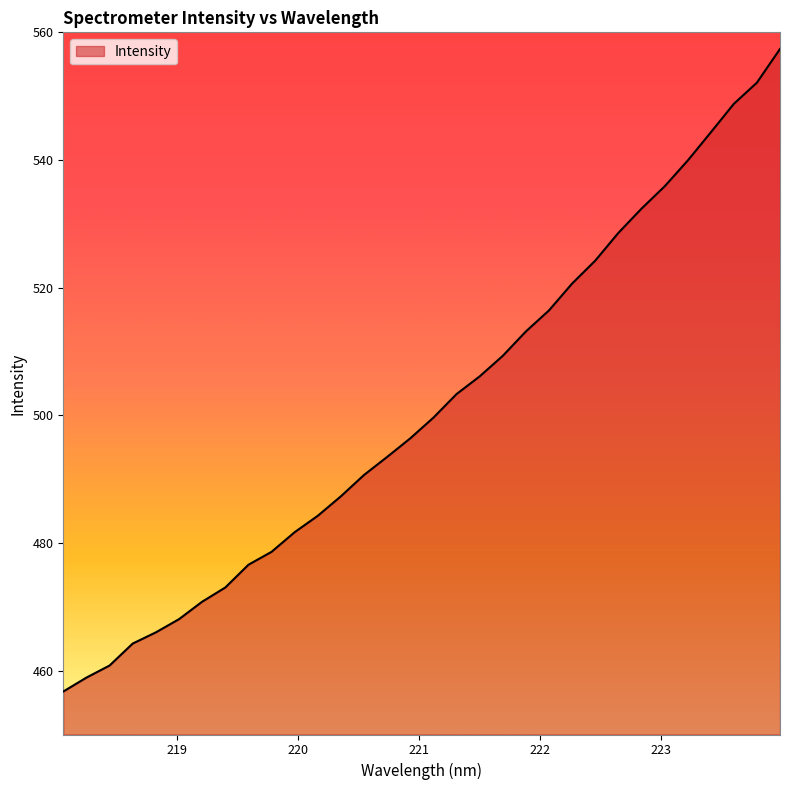

What is the maximum value shown in the chart?

557.4